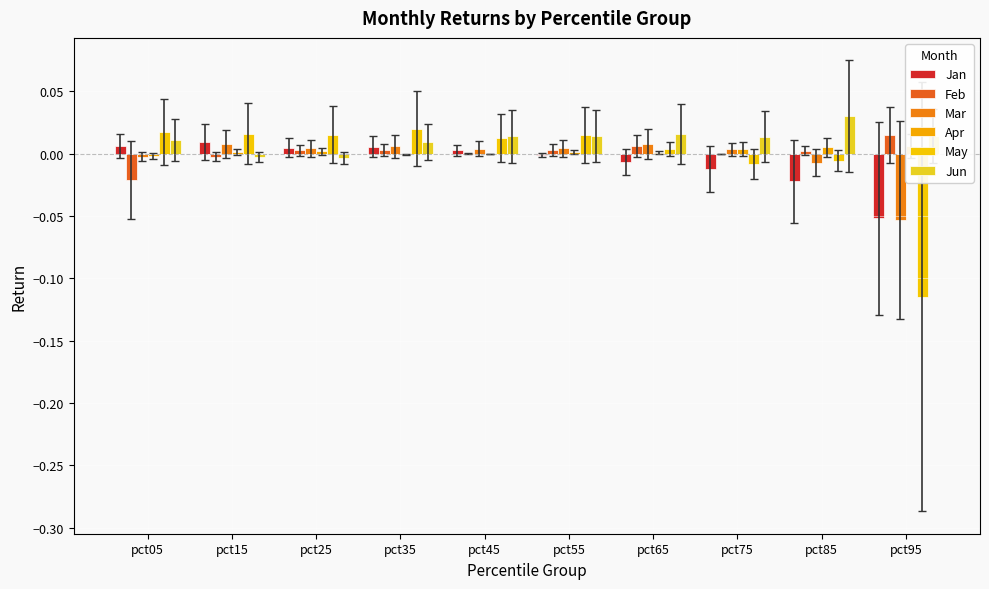

Where does the Mar series first go above 0?

pct15